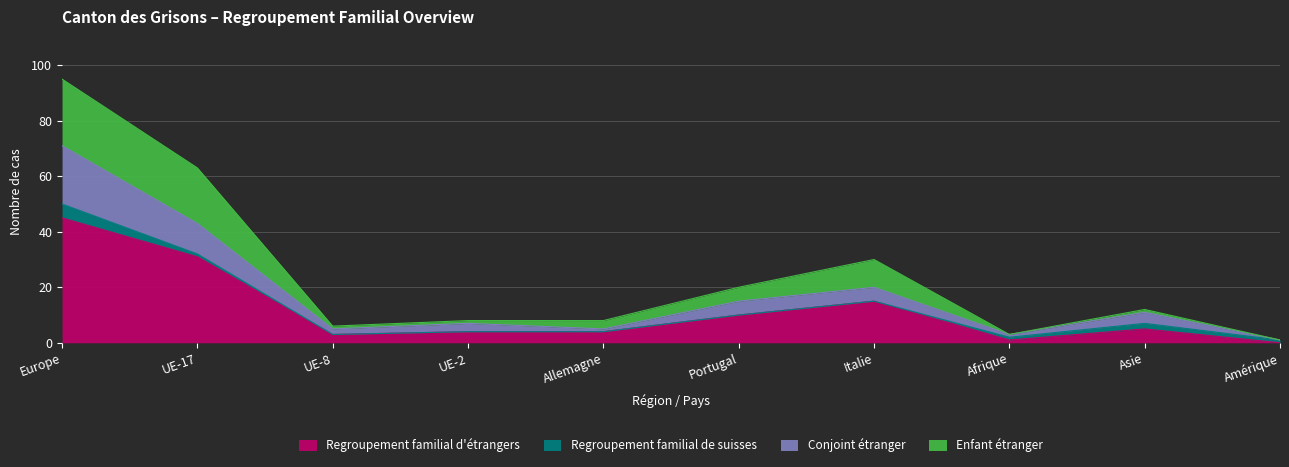

What are all the series names shown in the legend?

Regroupement familial d'étrangers, Regroupement familial de suisses, Conjoint étranger, Enfant étranger